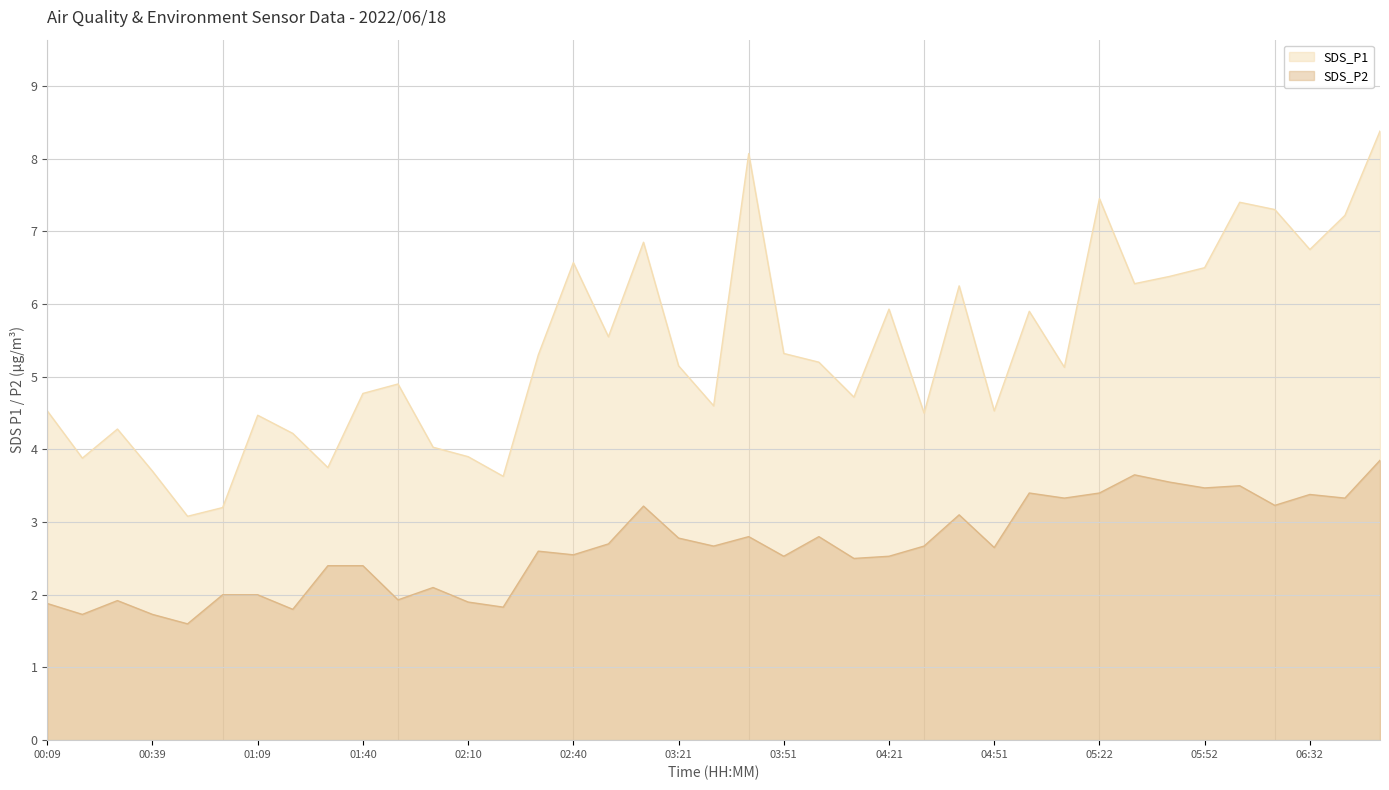

The chart shows a value of 32.1 at 05:42. True or false?

False